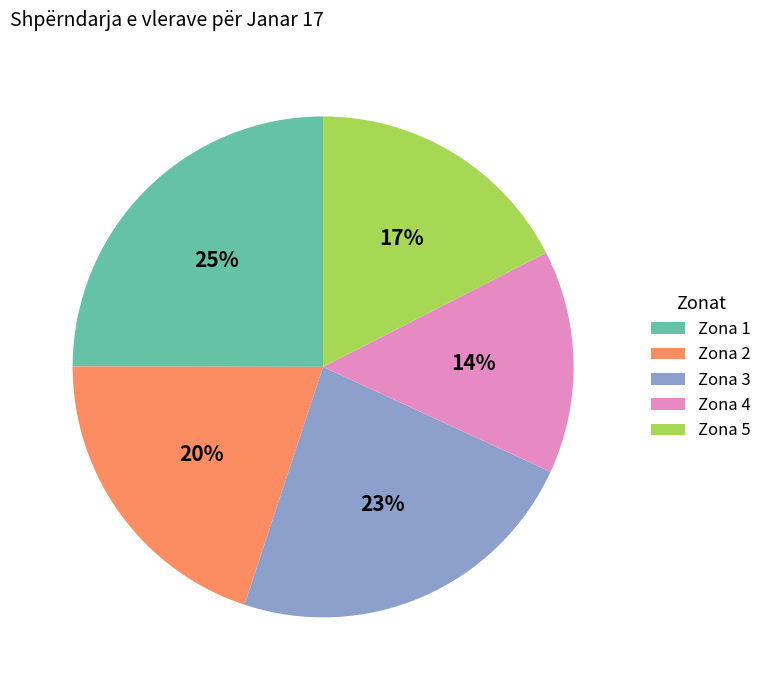

Between Zona 3 and Zona 4, which is larger?

Zona 3